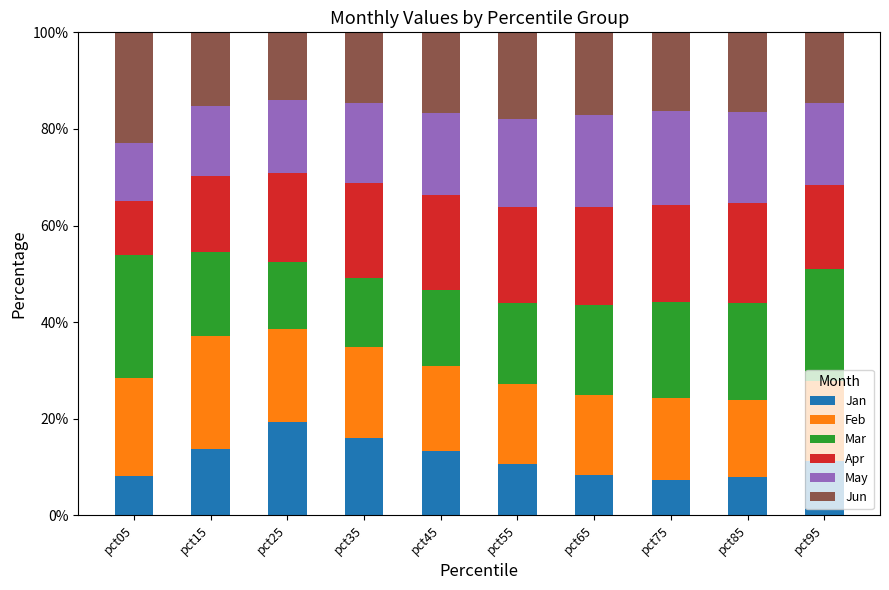

What is the sum of all Jan values?

115.9